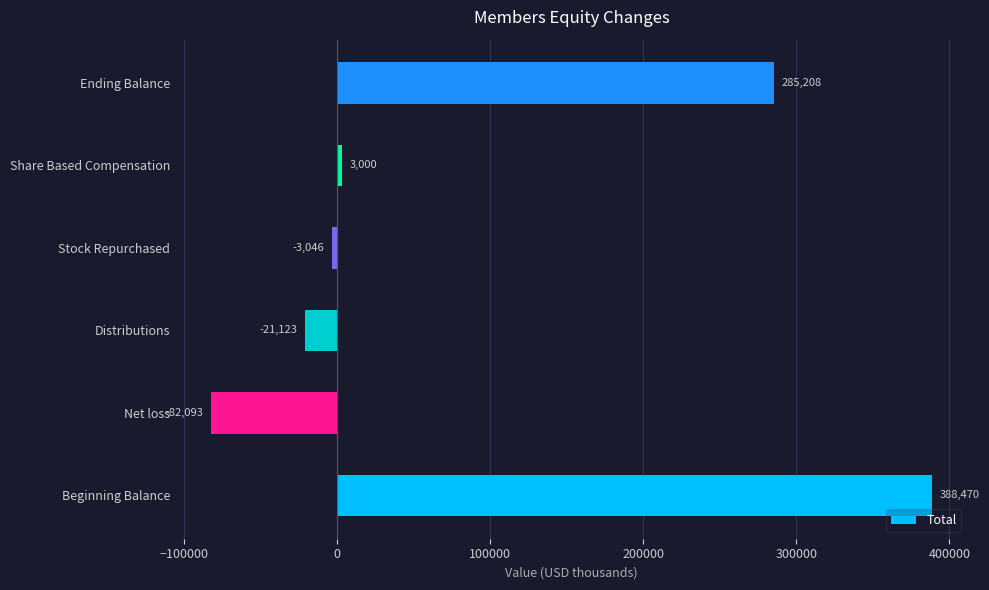

Reading top to bottom, list all the values displayed in this chart.

285208	3000	-3046	-21123	-82093	388470